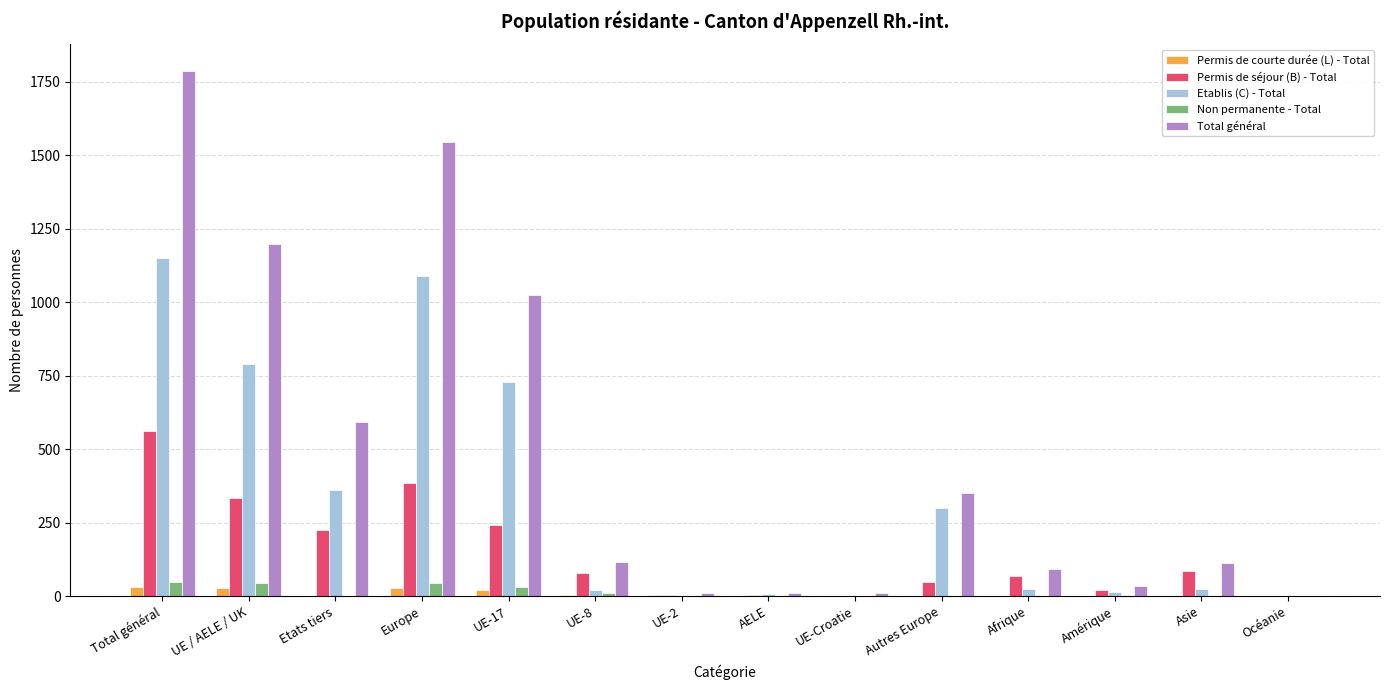

Which series has the largest total across all categories?

Total général